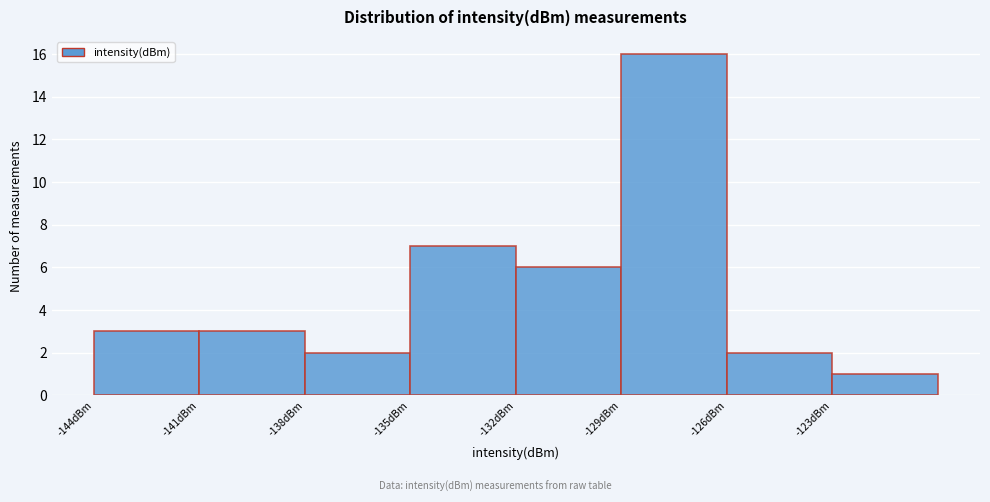

Reading left to right, transcribe this chart: for each bar, give the range it covers on the x-axis and its height. The values are not printed on the chart, so give them approximately, as read against the axis.

-144 to -141: 3
-141 to -138: 3
-138 to -135: 2
-135 to -132: 7
-132 to -129: 6
-129 to -126: 16
-126 to -123: 2
-123 to -120: 1